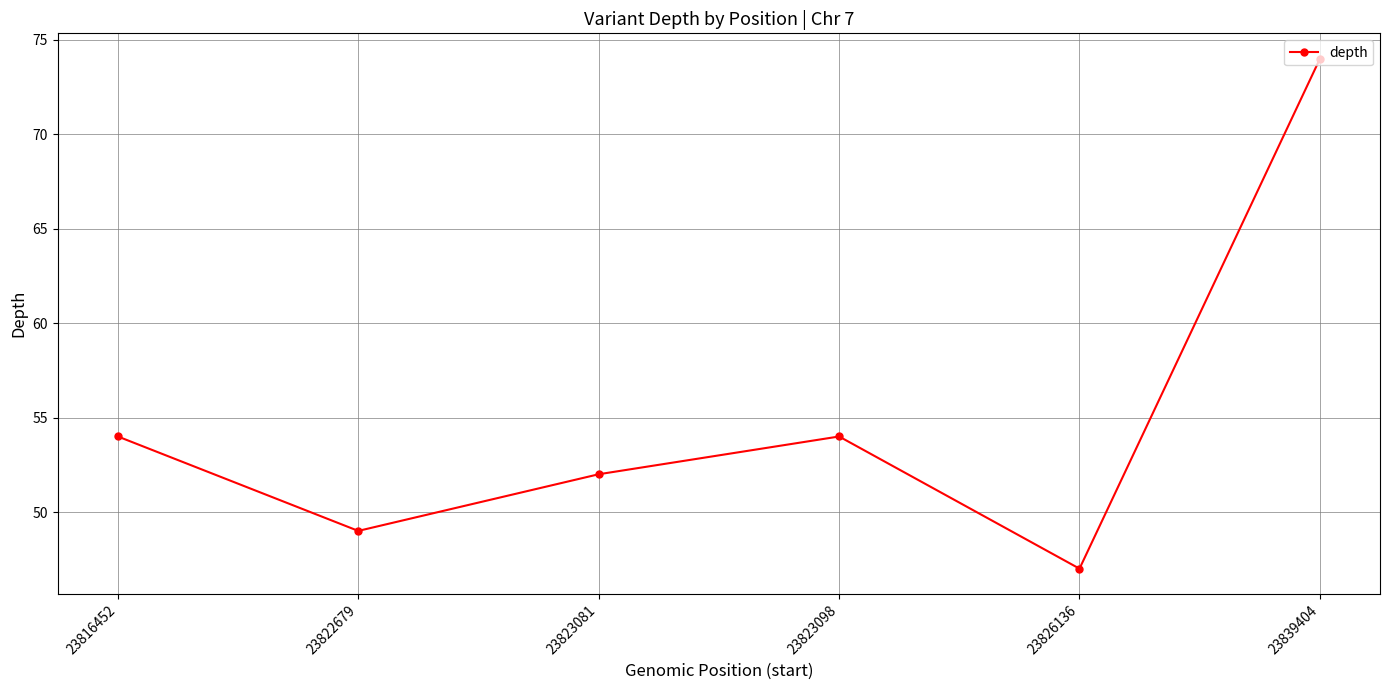

What is the minimum value shown in the chart?

47